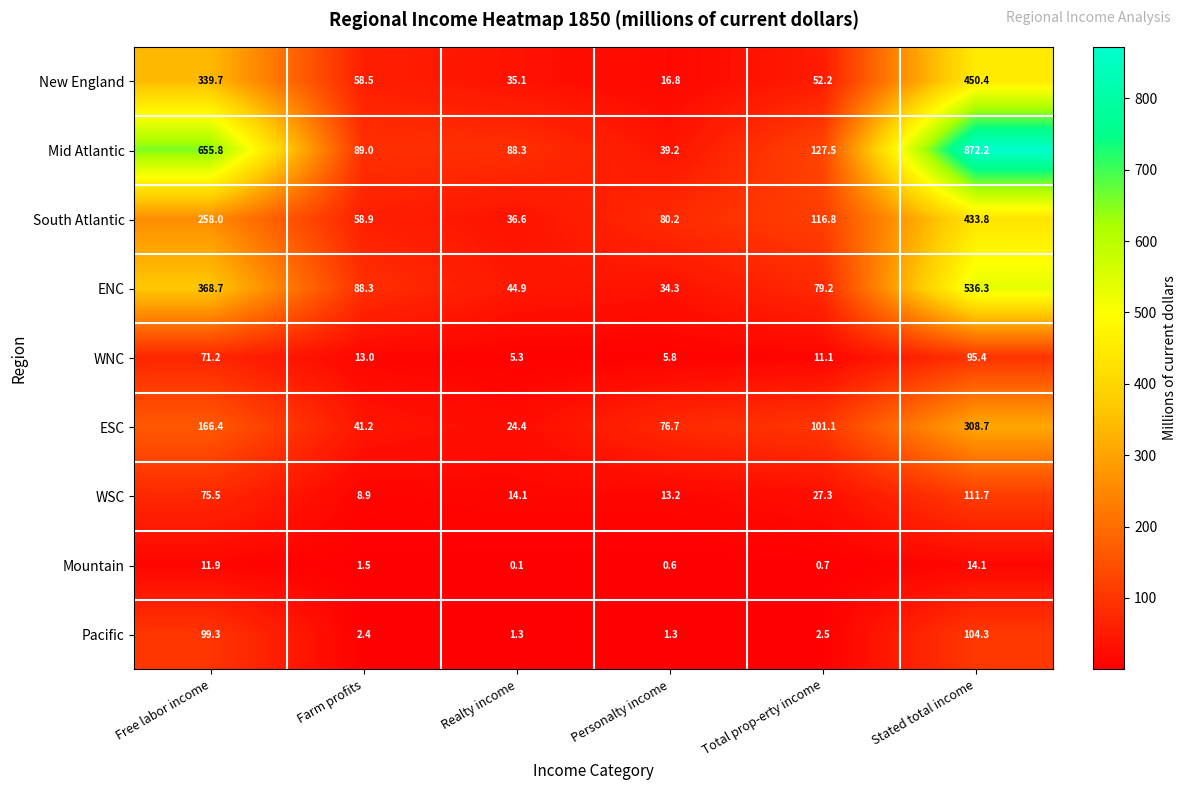

What is the total value across all series at Realty income?

250.1